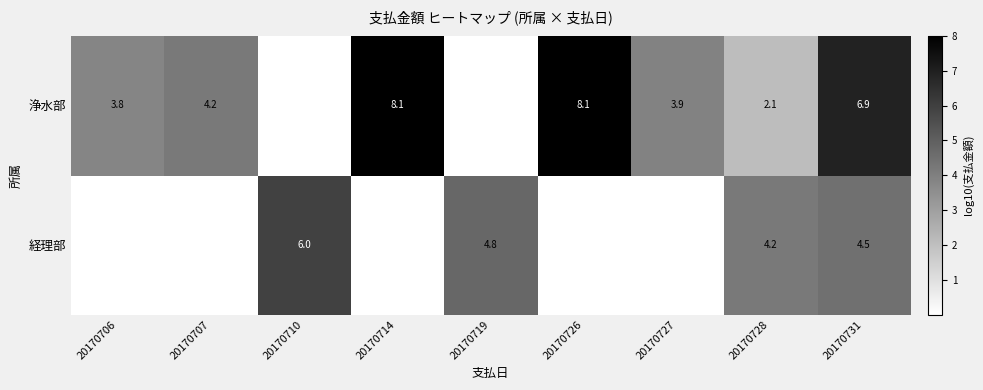

At how many categories does at least one series exceed 2?

9